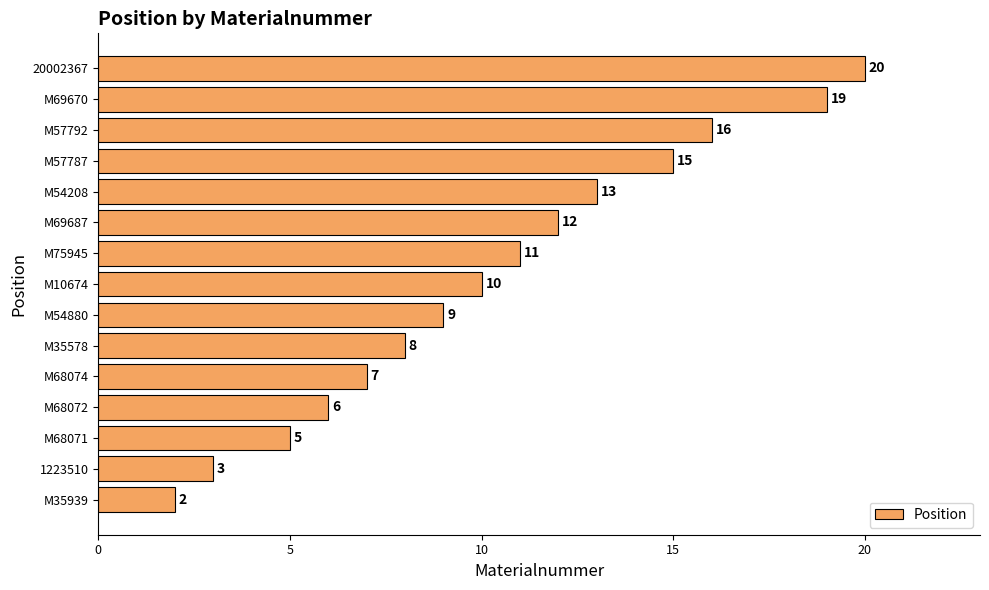

Reading bottom to top, extract all data points from this chart.

2	3	5	6	7	8	9	10	11	12	13	15	16	19	20